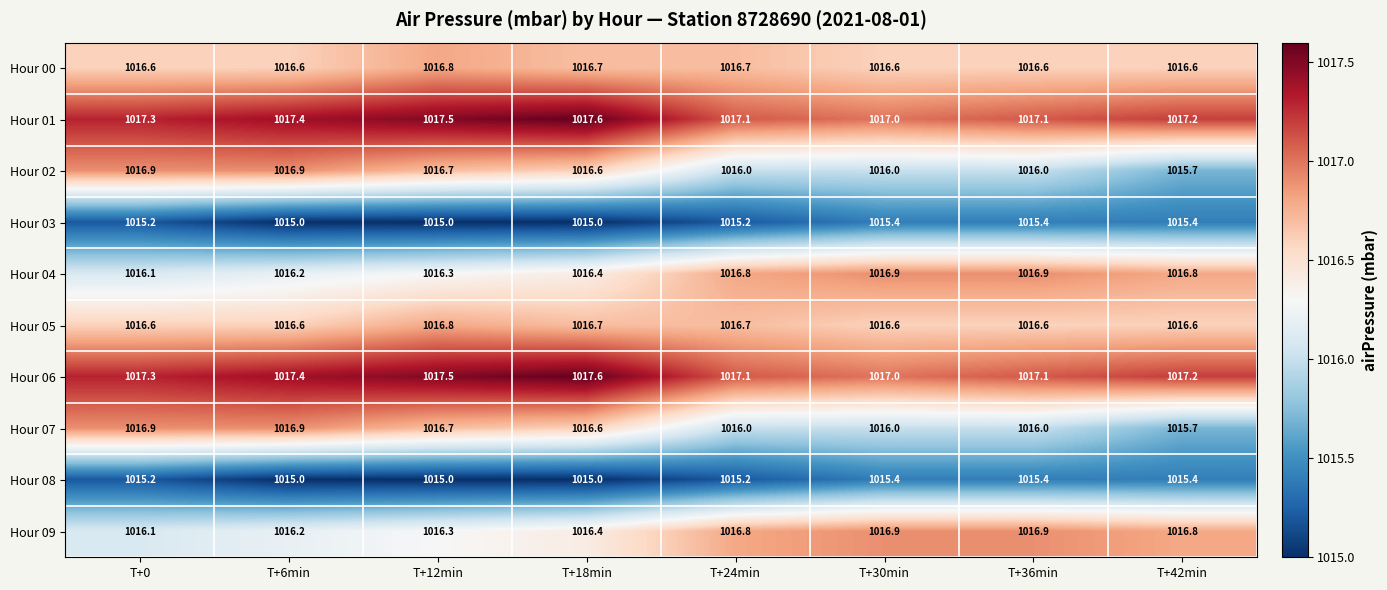

The value of Hour 01 at T+36min is 497.2. True or false?

False